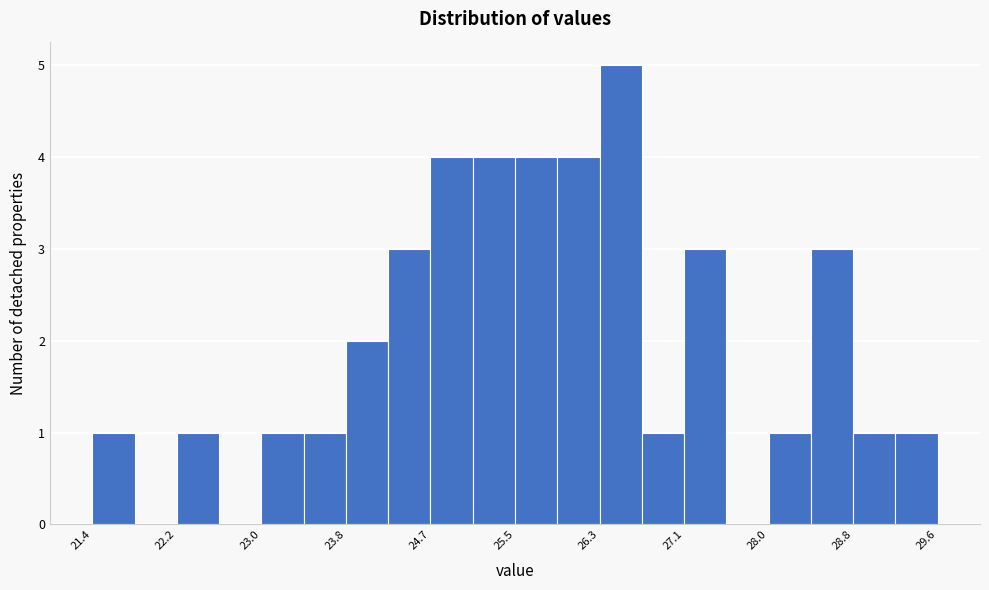

Reading left to right, transcribe this chart: for each bar, give the range it covers on the x-axis and its height. Neither the bar edges nor the heights are printed on the chart, so give them approximately, as read against the axes.

21.4 to 21.8: 1
21.8 to 22.2: 0
22.2 to 22.6: 1
22.6 to 23.0: 0
23.0 to 23.4: 1
23.4 to 23.8: 1
23.8 to 24.3: 2
24.3 to 24.7: 3
24.7 to 25.1: 4
25.1 to 25.5: 4
25.5 to 25.9: 4
25.9 to 26.3: 4
26.3 to 26.7: 5
26.7 to 27.1: 1
27.1 to 27.5: 3
27.5 to 28.0: 0
28.0 to 28.4: 1
28.4 to 28.8: 3
28.8 to 29.2: 1
29.2 to 29.6: 1